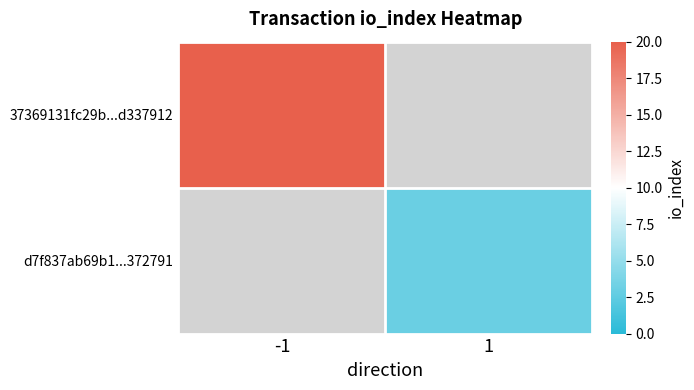

How many categories are shown in the chart?

2